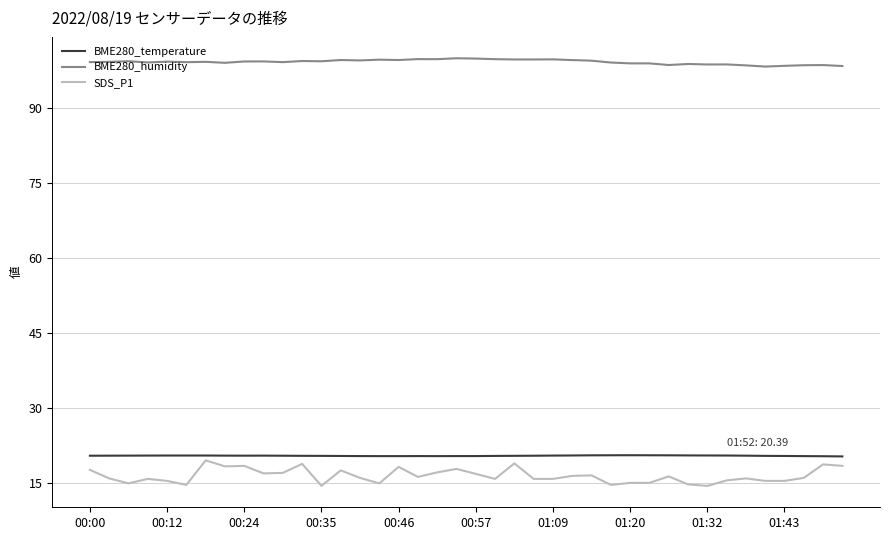

What is the smallest value displayed?

14.5